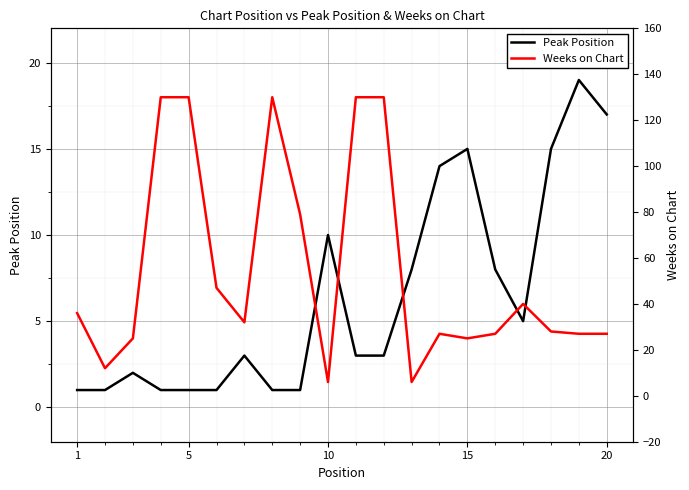

What is the maximum value for Peak Position?

19